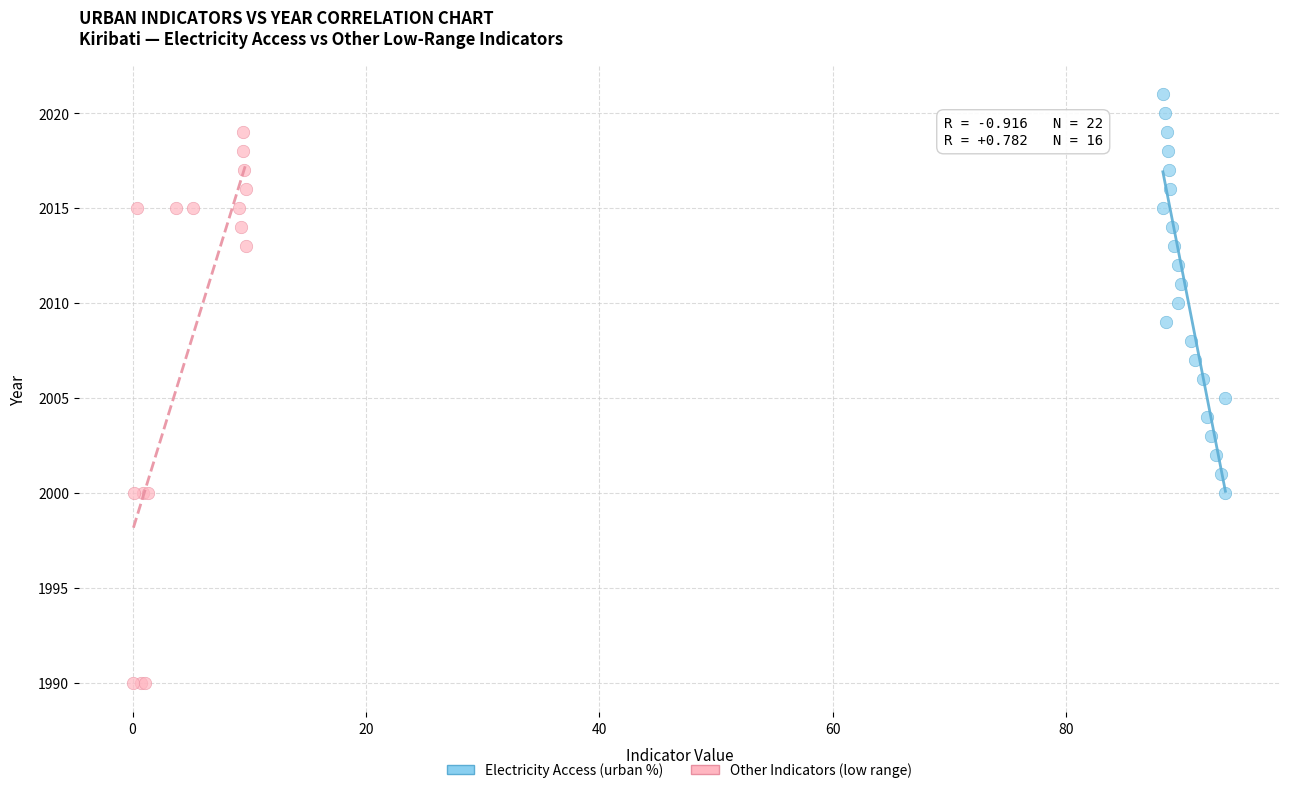

Which series contains the lowest Y value?

Other Indicators (low range)